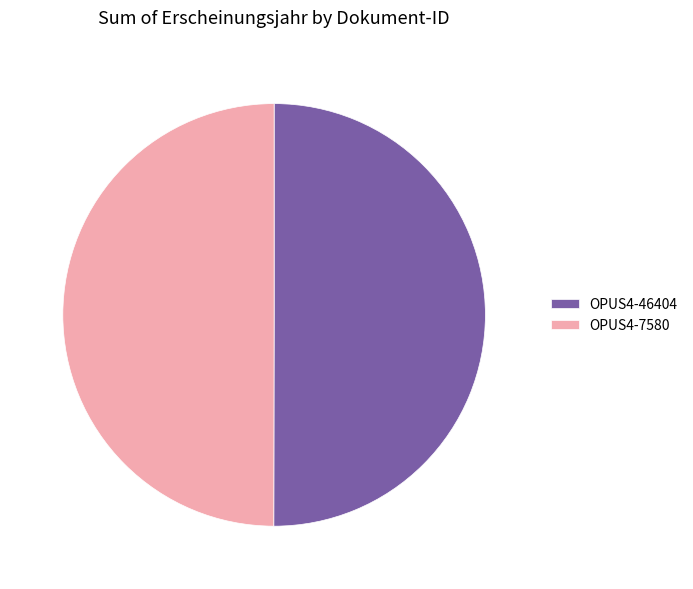

The OPUS4-46404 slice represents 50% of the pie. True or false?

True